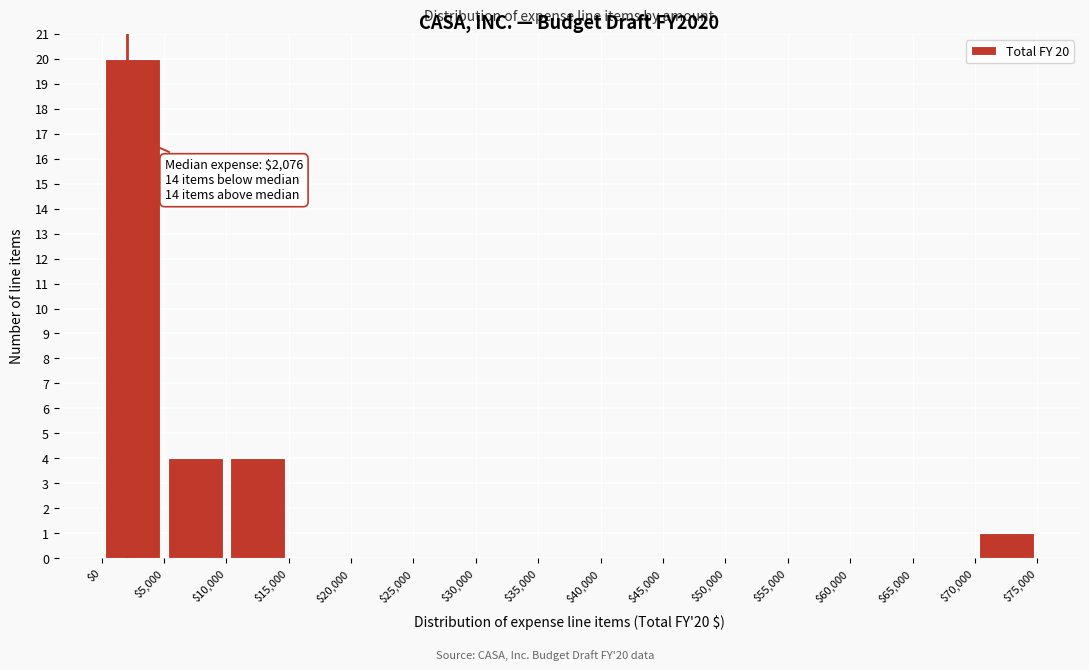

Which range on the x-axis has the tallest bar?

$0 to $5,000